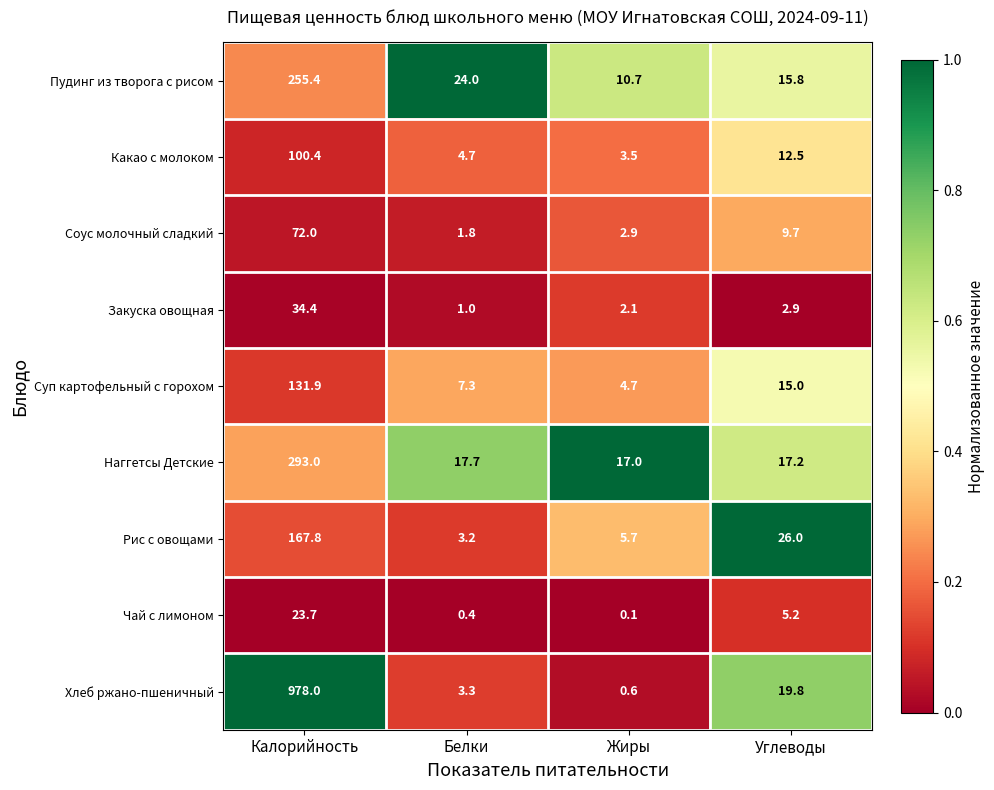

At which category is the sum across all series the highest?

Калорийность